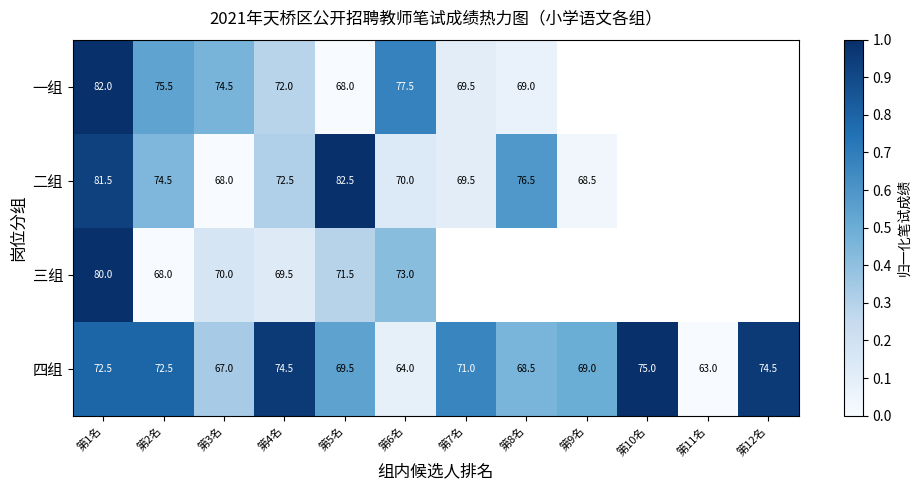

What is the minimum value for 四组?

63.0